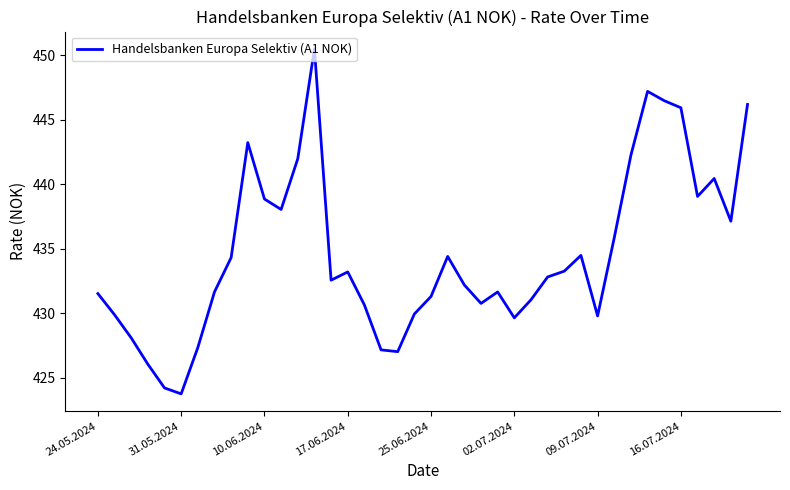

The chart shows a value of 286.5 at 16.07.2024. True or false?

False